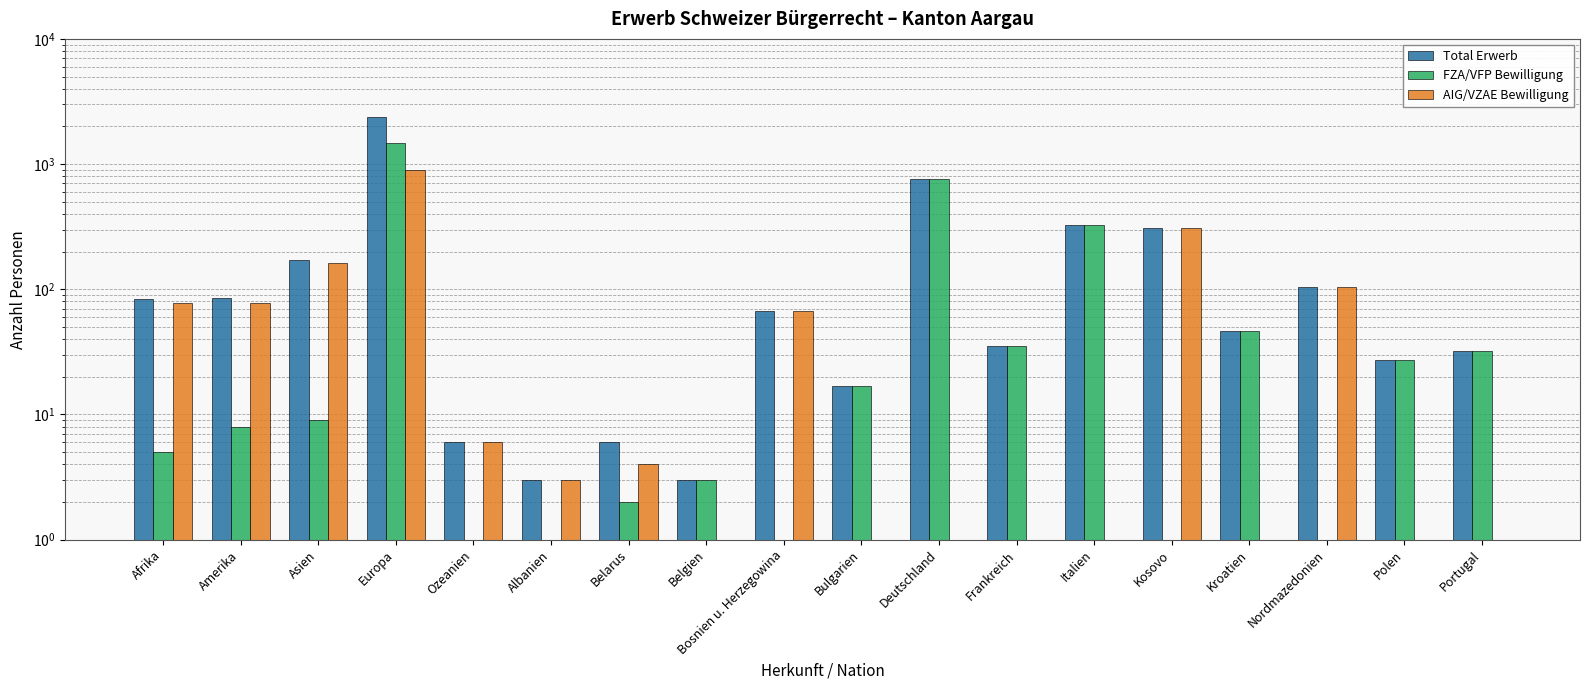

Which category has the lowest value across all series?

Ozeanien